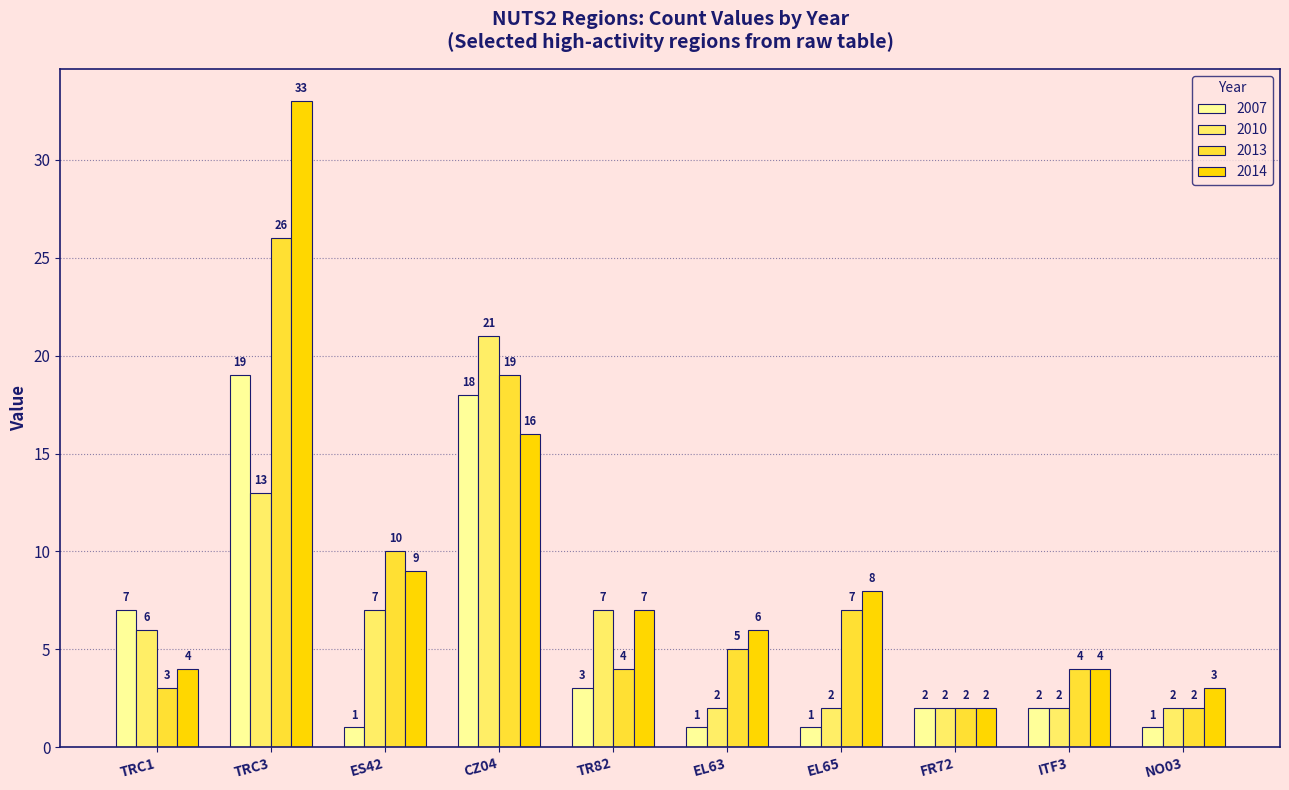

What is the approximate value of 2007 at TRC1?

7